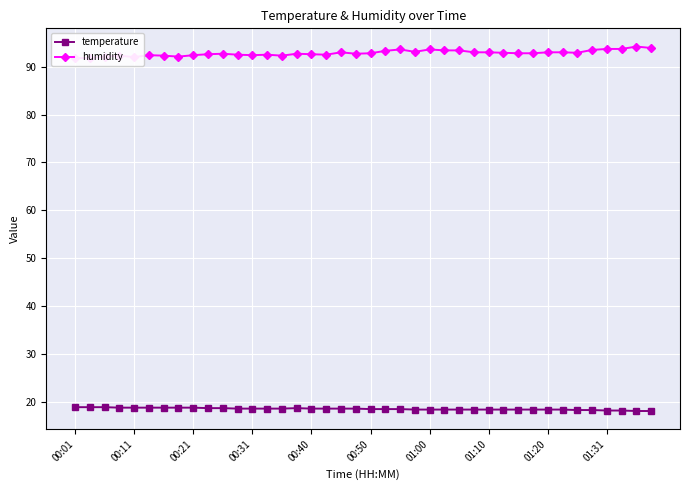

What is the difference between the highest and lowest values at 11?

73.9